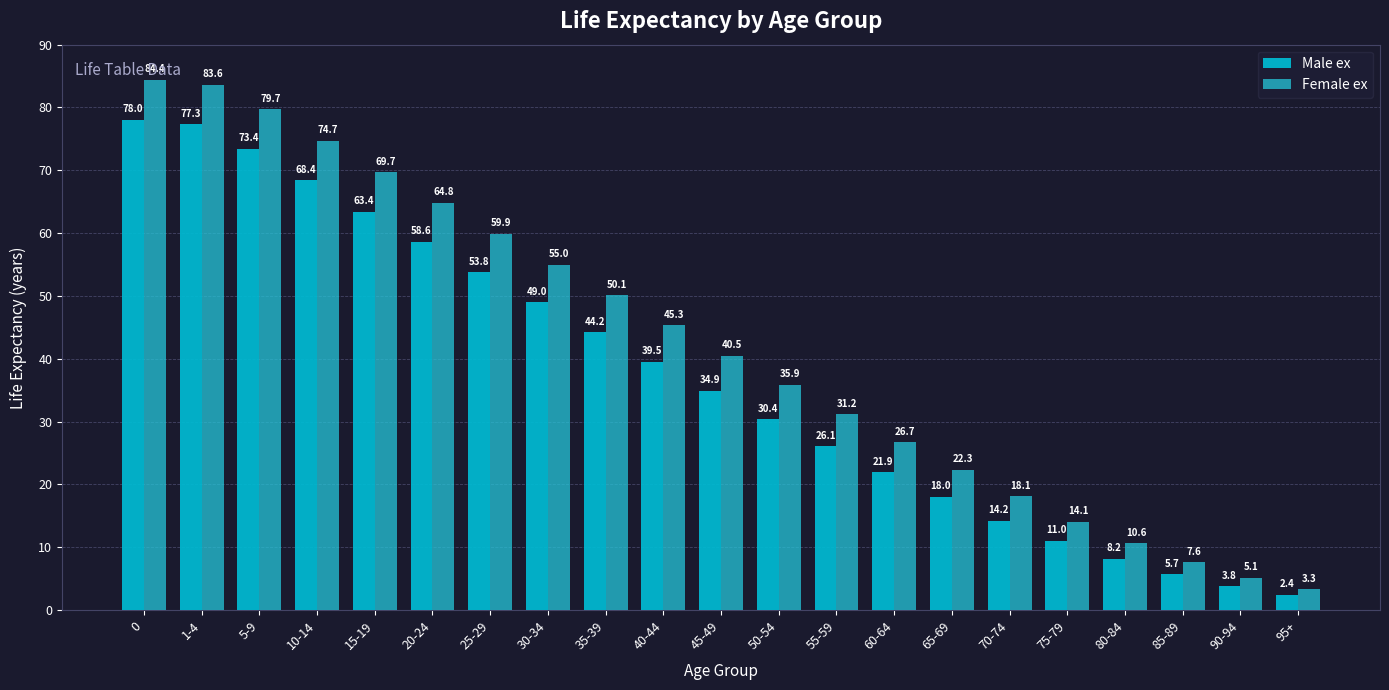

What is the value of the Male ex bar at the 6th from the left?

58.6